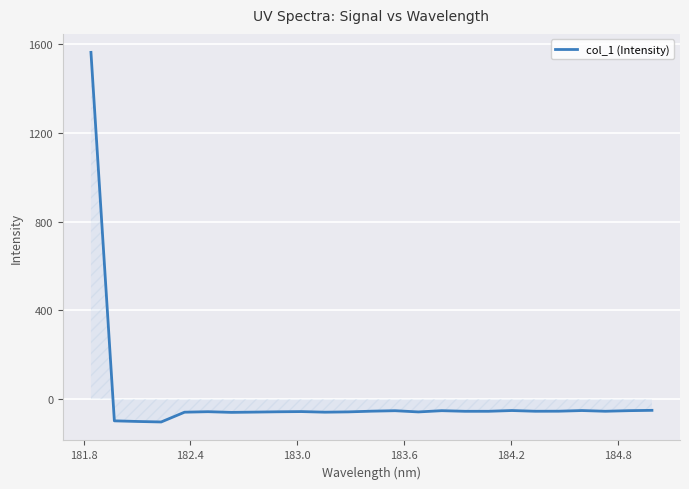

What is the difference between the maximum and minimum values?

1666.9